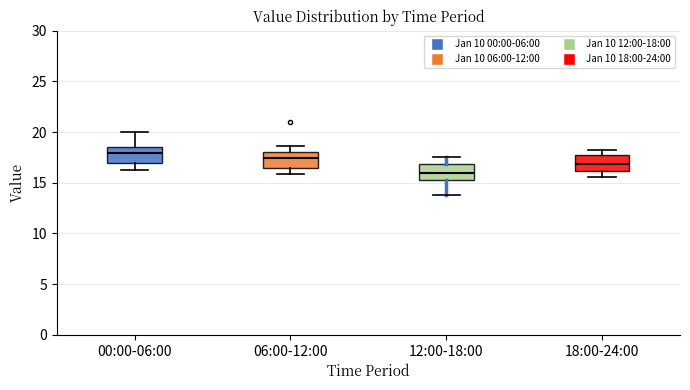

Where is the lower edge of the box for 00:00-06:00 on the y-axis? The values are not printed on the chart, so give them approximately, as read against the axis.

17.0